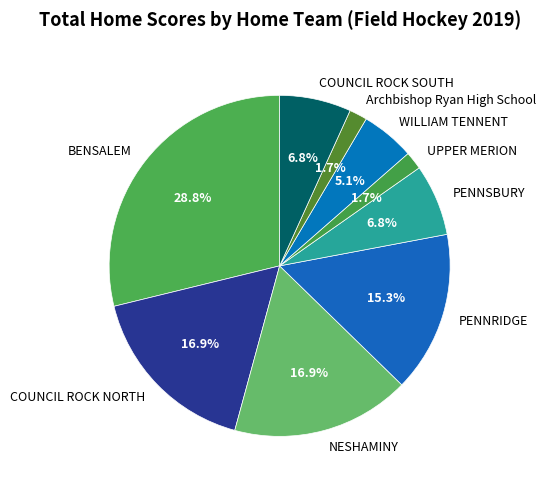

What portion of the pie excludes PENNSBURY?

93.2%